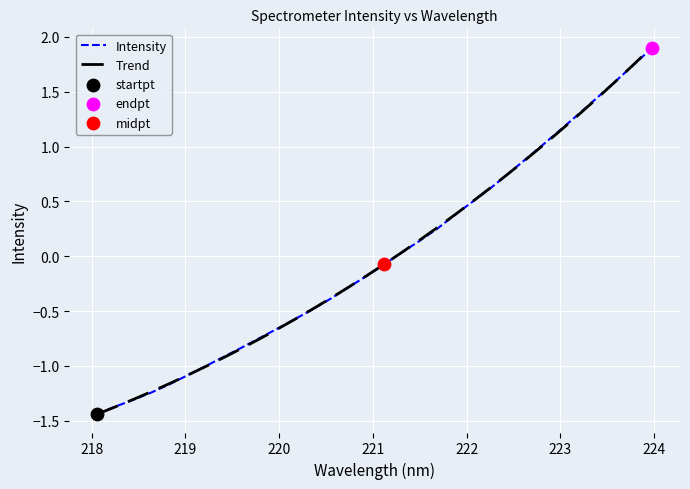

What is the maximum value shown in the chart?

1.9